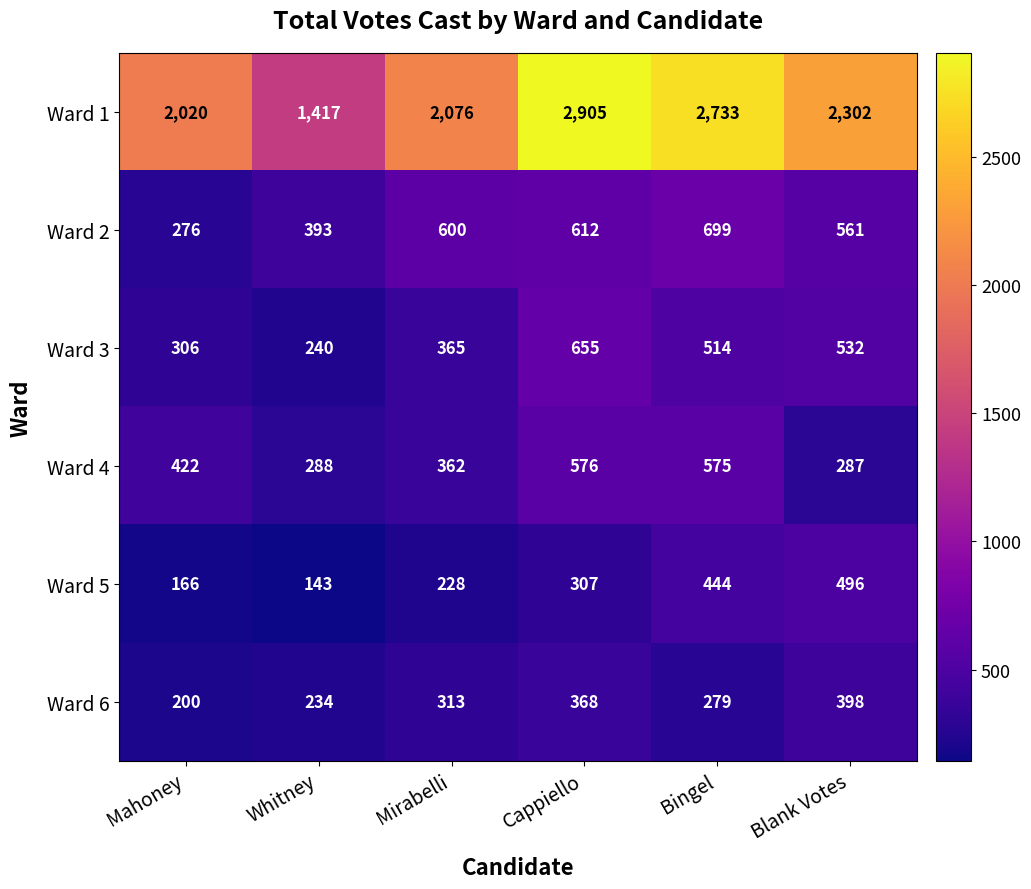

Which series has the largest range (max minus min)?

Ward 1